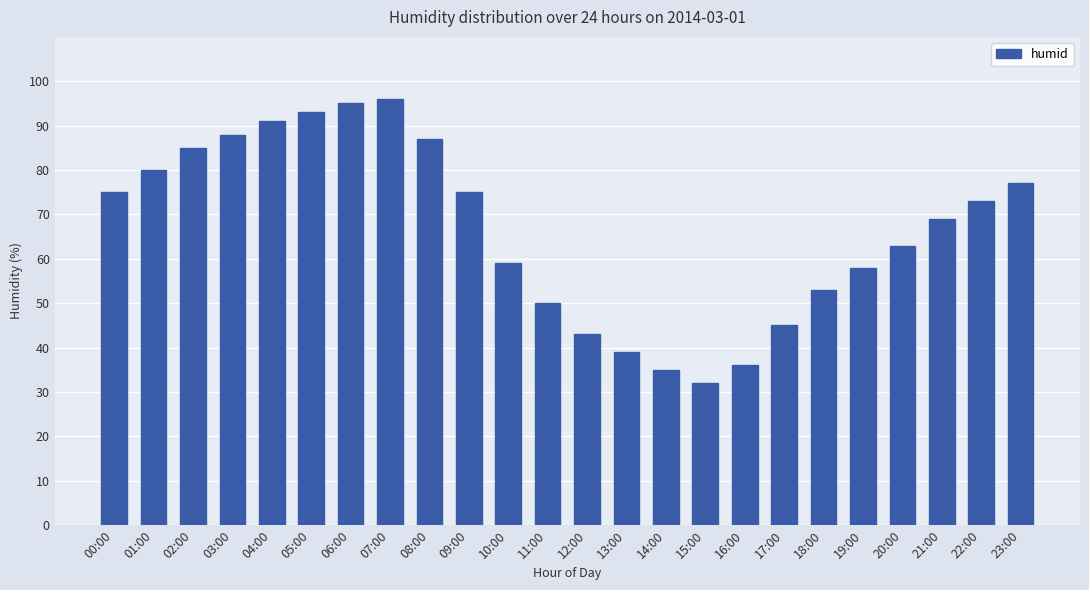

What is the sum of all values?

1597